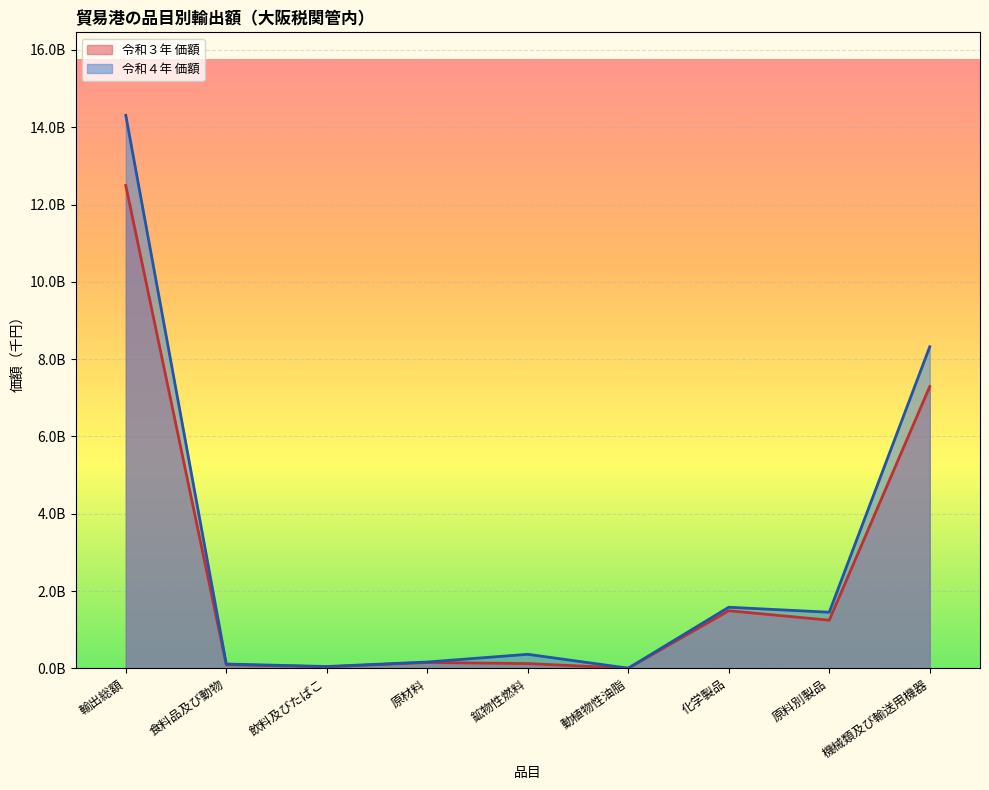

Rank the categories by 令和4年 価額 value from highest to lowest.

輸出総額, 機械類及び輸送用機器, 化学製品, 原料別製品, 鉱物性燃料, 原材料, 食料品及び動物, 飲料及びたばこ, 動植物性油脂